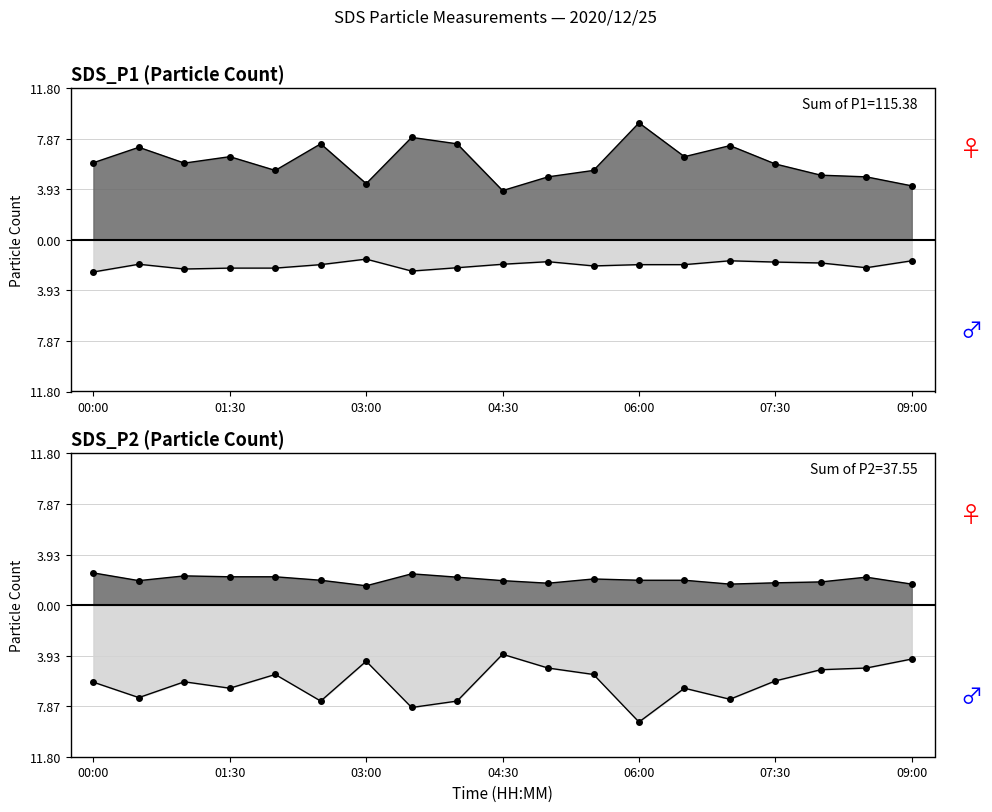

Which series changed the most between 00:00 and 04:30?

SDS_P1